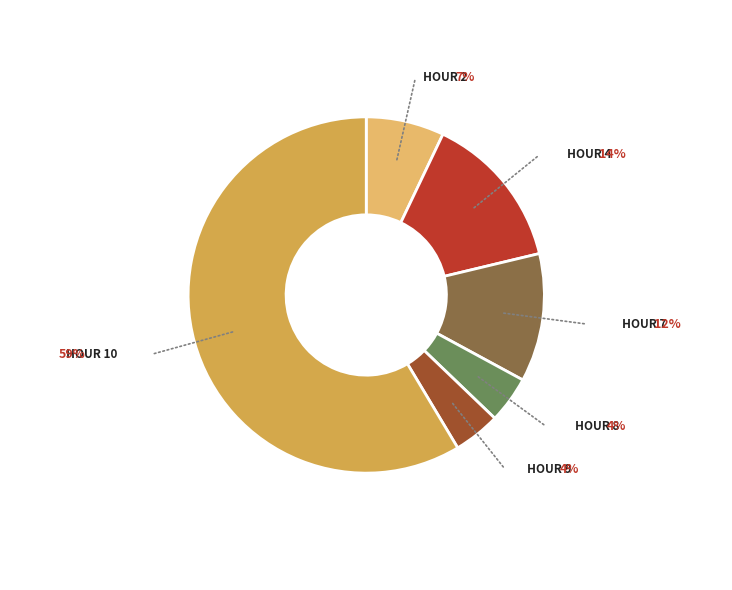

Is there any slice that represents more than half of the pie?

Yes